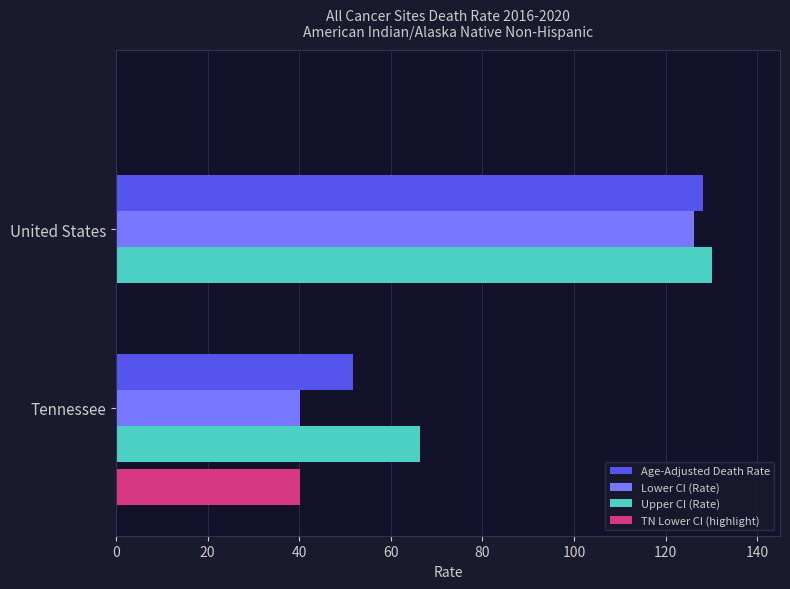

The value of Age-Adjusted Death Rate at Tennessee is 87.9. True or false?

False